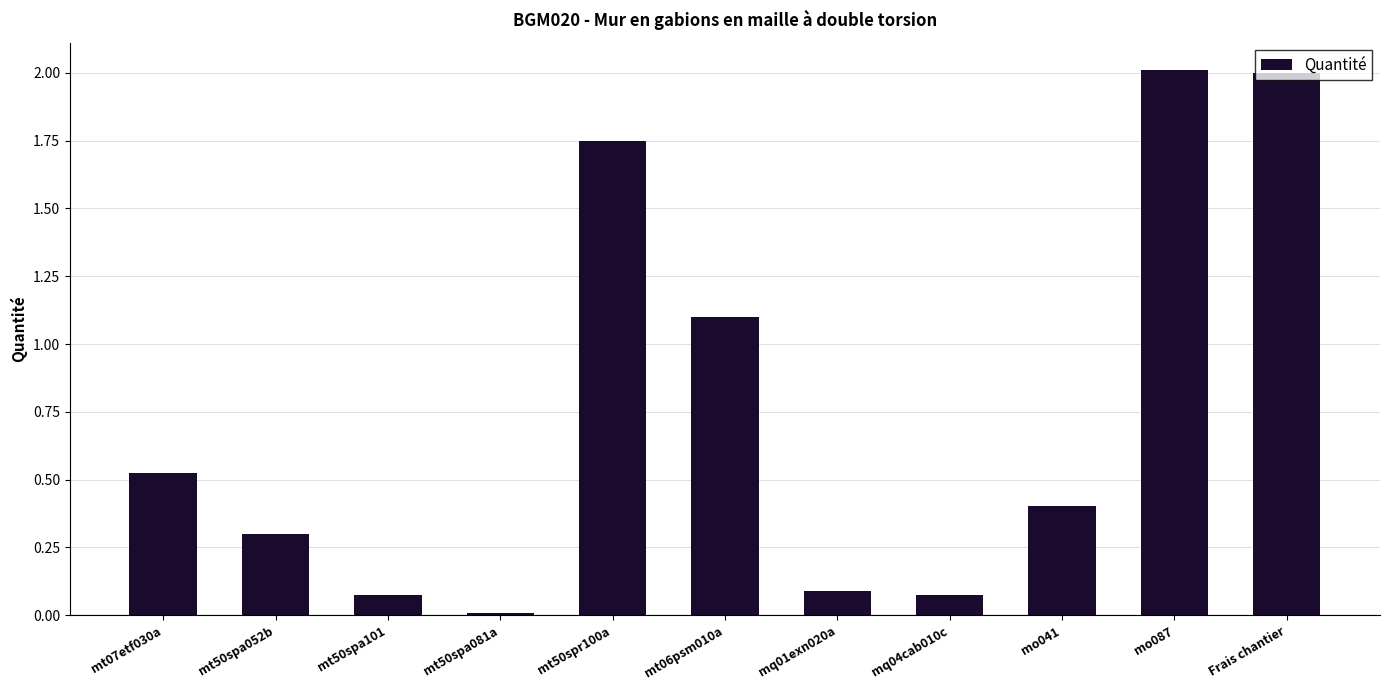

True or false: the data shows 0.3 at mt07etf030a.

False